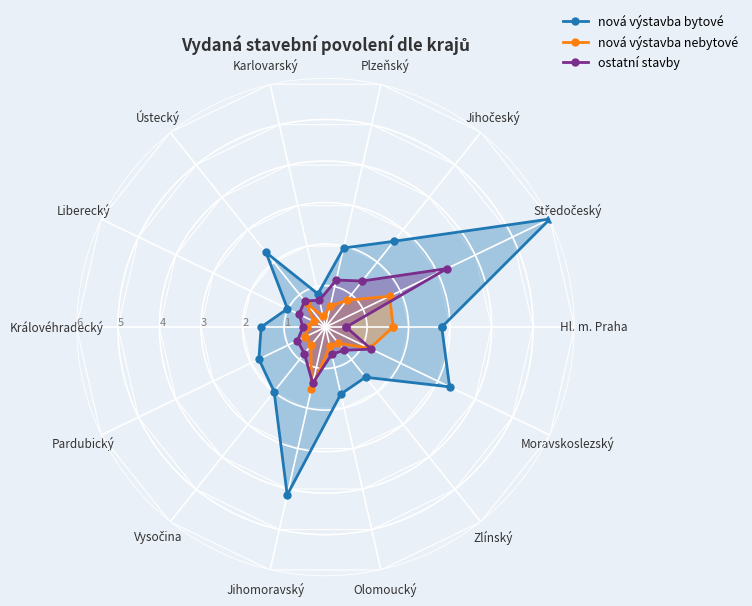

Count the number of categories in the chart.

15